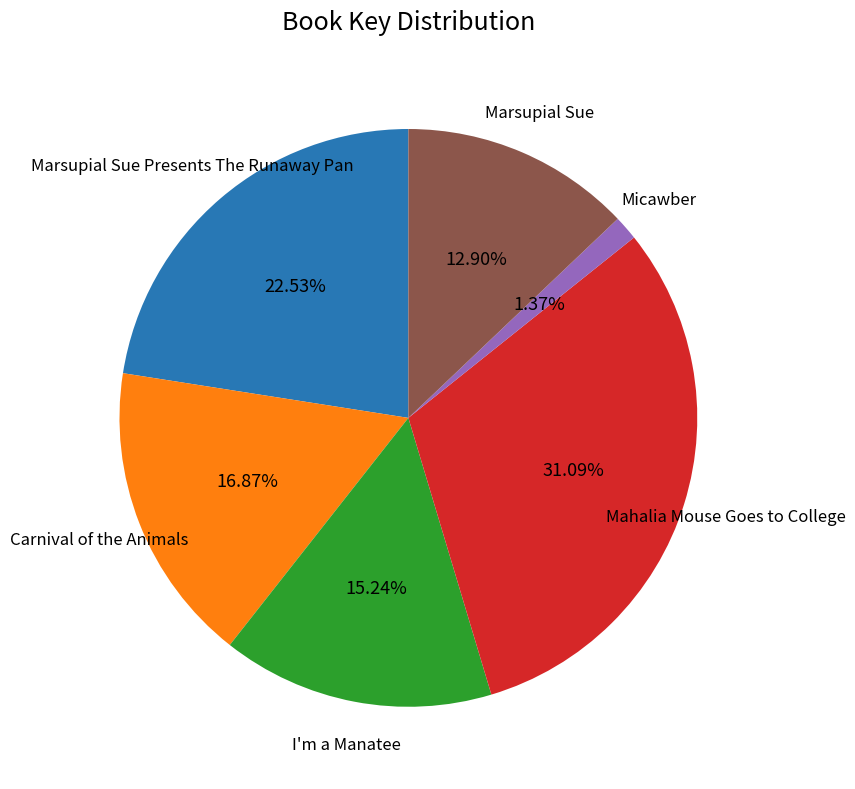

Is there any slice that represents more than half of the pie?

No